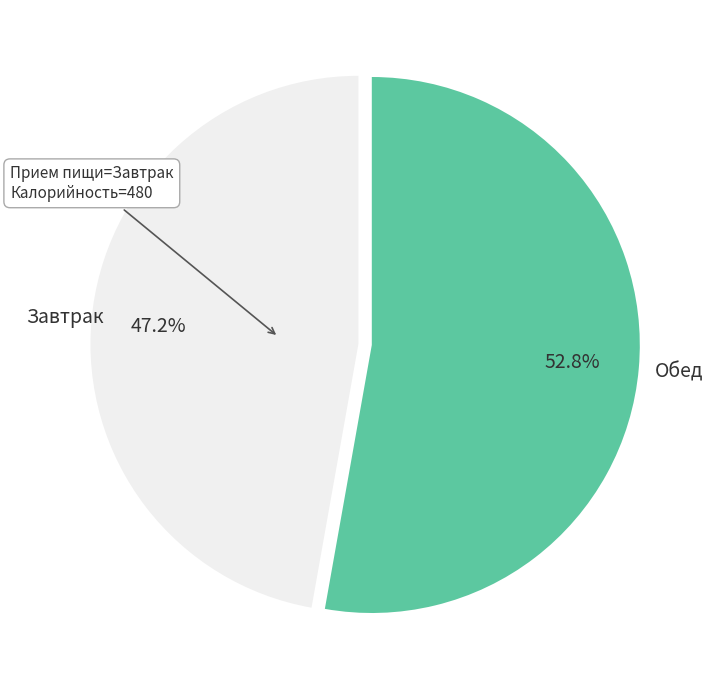

What is the total percentage of Обед and Завтрак?

100.0%